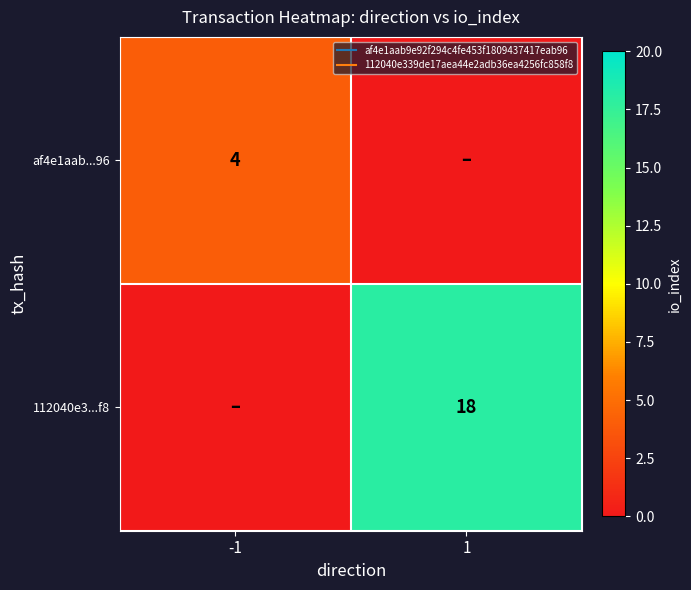

What is the total value across all series at -1?

4